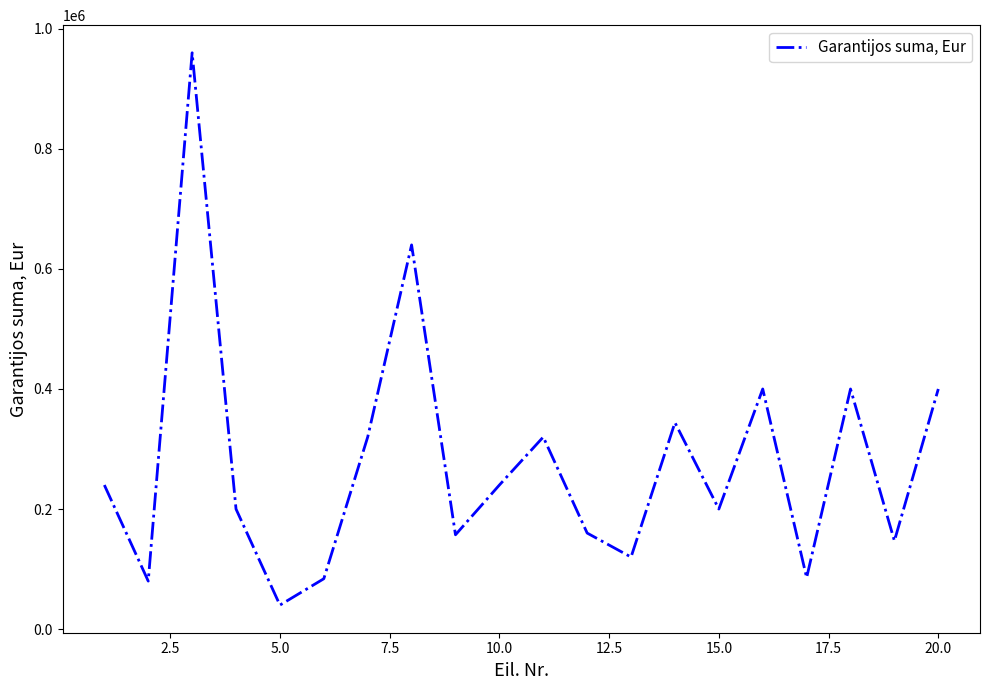

What is the difference between the maximum and minimum values?

920000.0